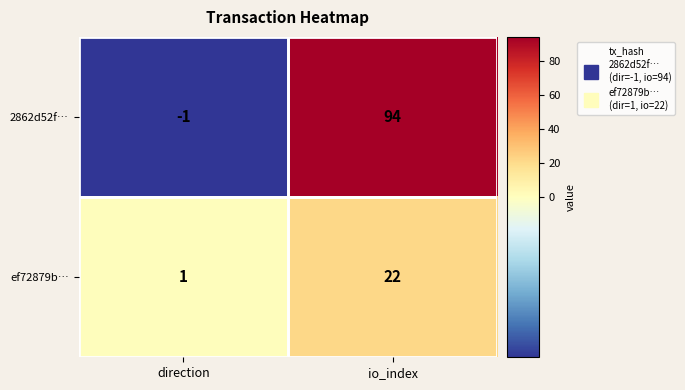

How many distinct data groups are displayed?

2